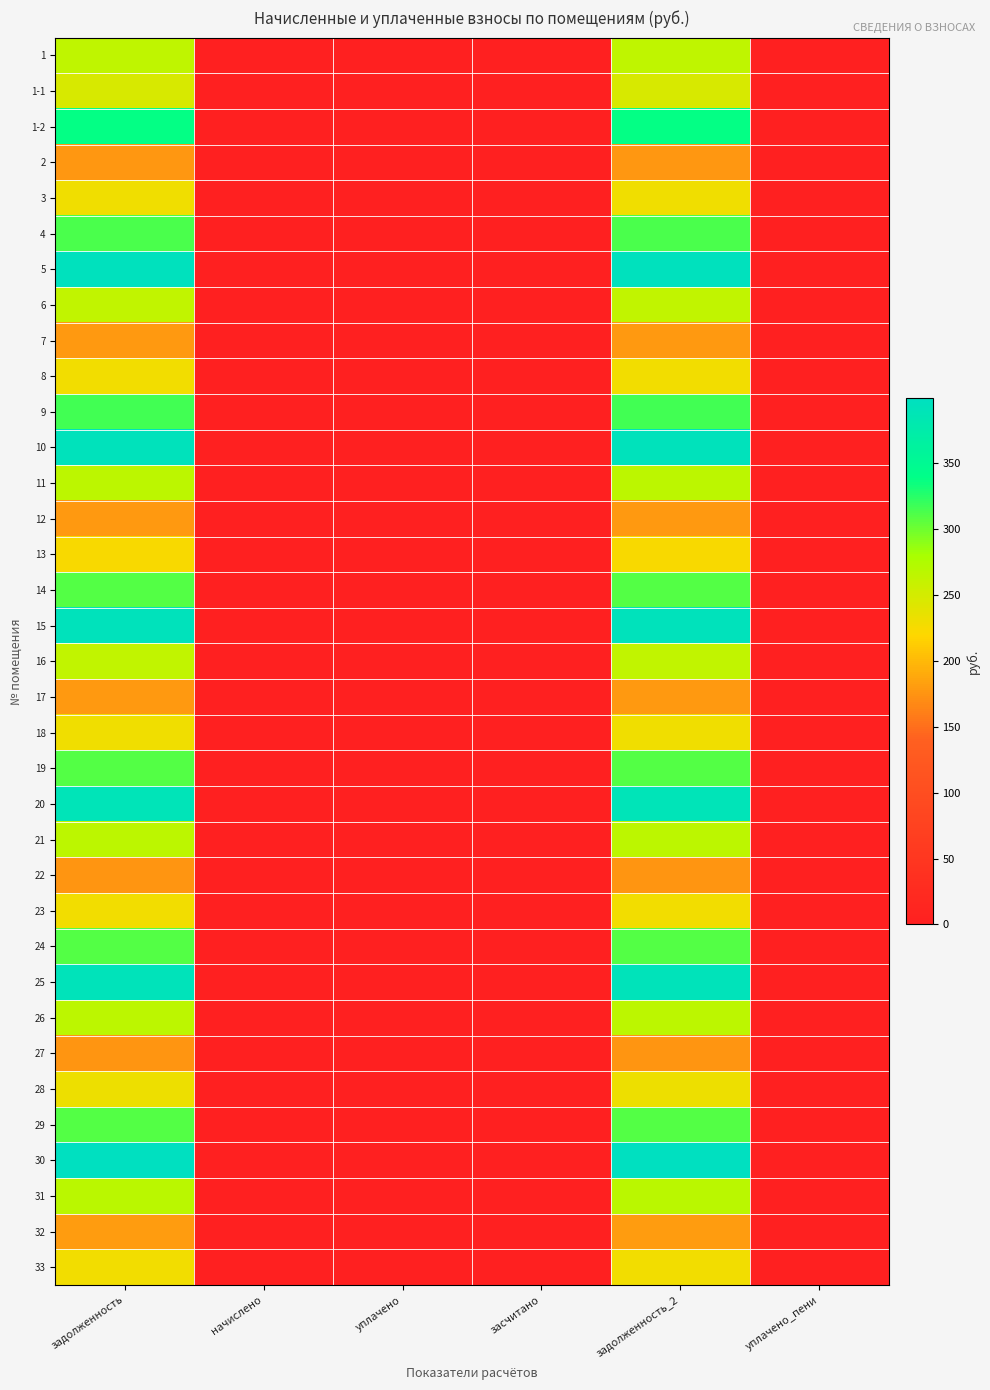

Reading left to right, list all the values displayed in this chart.

1: задолженность=264.7	начислено=0.0	уплачено=0.0	засчитано=0.0	задолженность_2=264.7	уплачено_пени=0.0
1-1: задолженность=247.5	начислено=0.0	уплачено=0.0	засчитано=0.0	задолженность_2=247.5	уплачено_пени=0.0
1-2: задолженность=337.3	начислено=0.0	уплачено=0.0	засчитано=0.0	задолженность_2=337.3	уплачено_пени=0.0
2: задолженность=177.5	начислено=0.0	уплачено=0.0	засчитано=0.0	задолженность_2=177.5	уплачено_пени=0.0
3: задолженность=229.7	начислено=0.0	уплачено=0.0	засчитано=0.0	задолженность_2=229.7	уплачено_пени=0.0
4: задолженность=312.8	начислено=0.0	уплачено=0.0	засчитано=0.0	задолженность_2=312.8	уплачено_пени=0.0
5: задолженность=394.7	начислено=0.0	уплачено=0.0	засчитано=0.0	задолженность_2=394.7	уплачено_пени=0.0
6: задолженность=263.3	начислено=0.0	уплачено=0.0	засчитано=0.0	задолженность_2=263.3	уплачено_пени=0.0
7: задолженность=178.2	начислено=0.0	уплачено=0.0	засчитано=0.0	задолженность_2=178.2	уплачено_пени=0.0
8: задолженность=229.0	начислено=0.0	уплачено=0.0	засчитано=0.0	задолженность_2=229.0	уплачено_пени=0.0
9: задолженность=316.1	начислено=0.0	уплачено=0.0	засчитано=0.0	задолженность_2=316.1	уплачено_пени=0.0
10: задолженность=393.4	начислено=0.0	уплачено=0.0	засчитано=0.0	задолженность_2=393.4	уплачено_пени=0.0
11: задолженность=266.6	начислено=0.0	уплачено=0.0	засчитано=0.0	задолженность_2=266.6	уплачено_пени=0.0
12: задолженность=178.9	начислено=0.0	уплачено=0.0	засчитано=0.0	задолженность_2=178.9	уплачено_пени=0.0
13: задолженность=224.4	начислено=0.0	уплачено=0.0	засчитано=0.0	задолженность_2=224.4	уплачено_пени=0.0
14: задолженность=310.2	начислено=0.0	уплачено=0.0	засчитано=0.0	задолженность_2=310.2	уплачено_пени=0.0
15: задолженность=394.0	начислено=0.0	уплачено=0.0	засчитано=0.0	задолженность_2=394.0	уплачено_пени=0.0
16: задолженность=263.3	начислено=0.0	уплачено=0.0	засчитано=0.0	задолженность_2=263.3	уплачено_пени=0.0
17: задолженность=178.2	начислено=0.0	уплачено=0.0	засчитано=0.0	задолженность_2=178.2	уплачено_пени=0.0
18: задолженность=229.7	начислено=0.0	уплачено=0.0	засчитано=0.0	задолженность_2=229.7	уплачено_пени=0.0
19: задолженность=309.5	начислено=0.0	уплачено=0.0	засчитано=0.0	задолженность_2=309.5	уплачено_пени=0.0
20: задолженность=391.4	начислено=0.0	уплачено=0.0	засчитано=0.0	задолженность_2=391.4	уплачено_пени=0.0
21: задолженность=265.3	начислено=0.0	уплачено=0.0	засчитано=0.0	задолженность_2=265.3	уплачено_пени=0.0
22: задолженность=176.2	начислено=0.0	уплачено=0.0	засчитано=0.0	задолженность_2=176.2	уплачено_пени=0.0
23: задолженность=228.4	начислено=0.0	уплачено=0.0	засчитано=0.0	задолженность_2=228.4	уплачено_пени=0.0
24: задолженность=310.2	начислено=0.0	уплачено=0.0	засчитано=0.0	задолженность_2=310.2	уплачено_пени=0.0
25: задолженность=392.0	начислено=0.0	уплачено=0.0	засчитано=0.0	задолженность_2=392.0	уплачено_пени=0.0
26: задолженность=266.0	начислено=0.0	уплачено=0.0	засчитано=0.0	задолженность_2=266.0	уплачено_пени=0.0
27: задолженность=174.9	начислено=0.0	уплачено=0.0	засчитано=0.0	задолженность_2=174.9	уплачено_пени=0.0
28: задолженность=231.0	начислено=0.0	уплачено=0.0	засчитано=0.0	задолженность_2=231.0	уплачено_пени=0.0
29: задолженность=309.5	начислено=0.0	уплачено=0.0	засчитано=0.0	задолженность_2=309.5	уплачено_пени=0.0
30: задолженность=399.3	начислено=0.0	уплачено=0.0	засчитано=0.0	задолженность_2=399.3	уплачено_пени=0.0
31: задолженность=267.3	начислено=0.0	уплачено=0.0	засчитано=0.0	задолженность_2=267.3	уплачено_пени=0.0
32: задолженность=180.8	начислено=0.0	уплачено=0.0	засчитано=0.0	задолженность_2=180.8	уплачено_пени=0.0
33: задолженность=229.0	начислено=0.0	уплачено=0.0	засчитано=0.0	задолженность_2=229.0	уплачено_пени=0.0